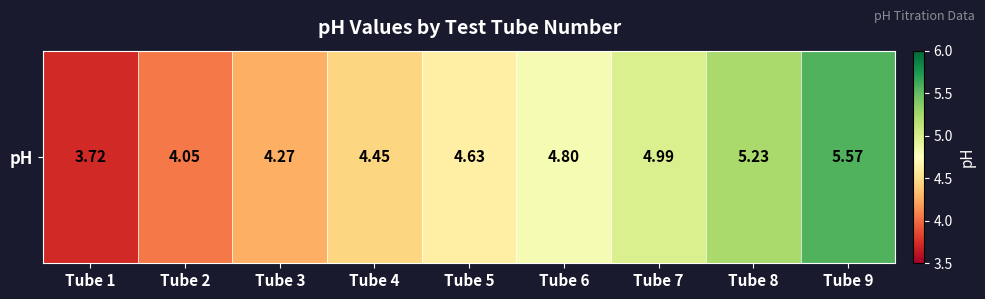

List the labels in order of value, largest first.

Tube 9, Tube 8, Tube 7, Tube 6, Tube 5, Tube 4, Tube 3, Tube 2, Tube 1